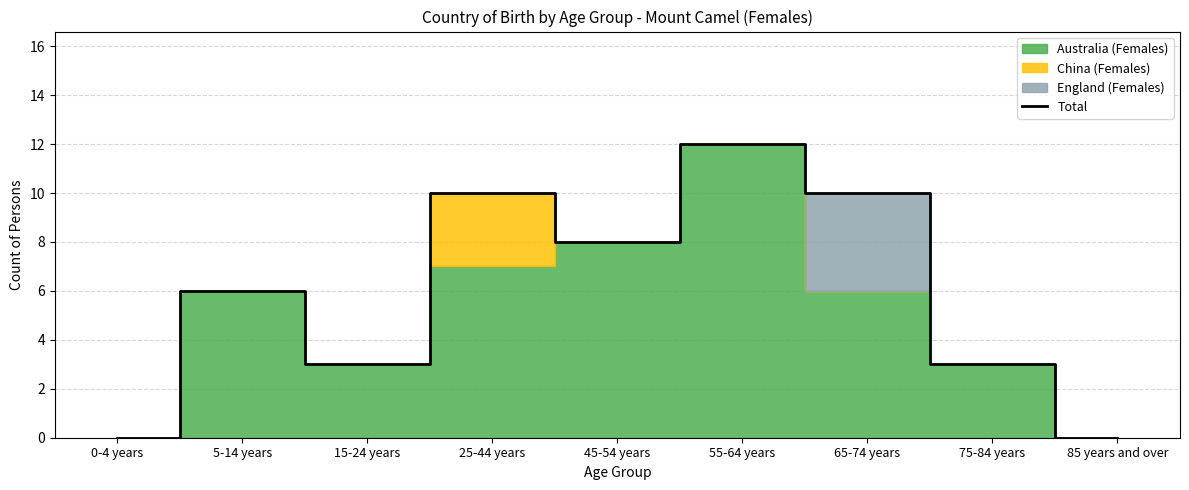

Reading left to right, what are all the values shown in this chart?

0-4 years=0	5-14 years=6	15-24 years=3	25-44 years=10	45-54 years=8	55-64 years=12	65-74 years=10	75-84 years=3	85 years and over=0